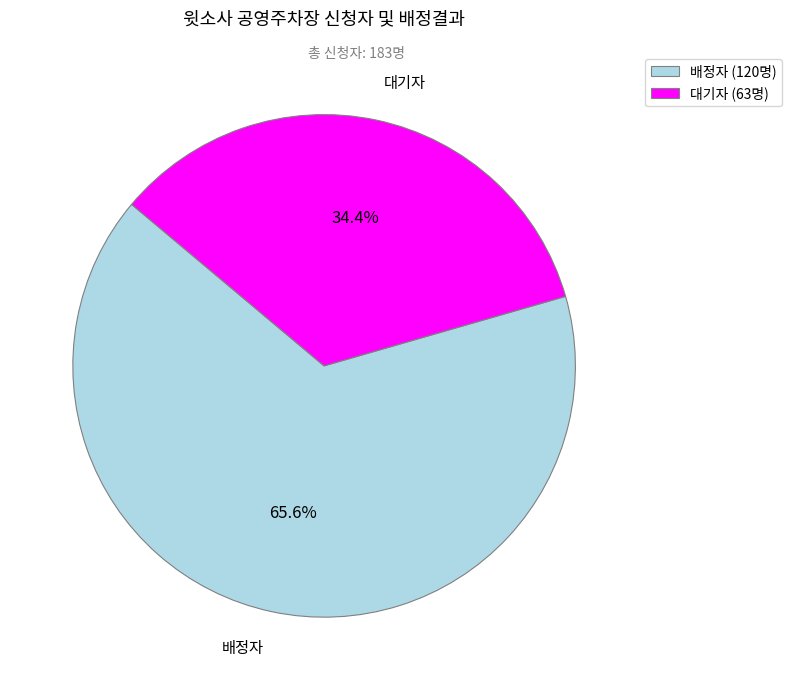

How many segments does this pie chart have?

2